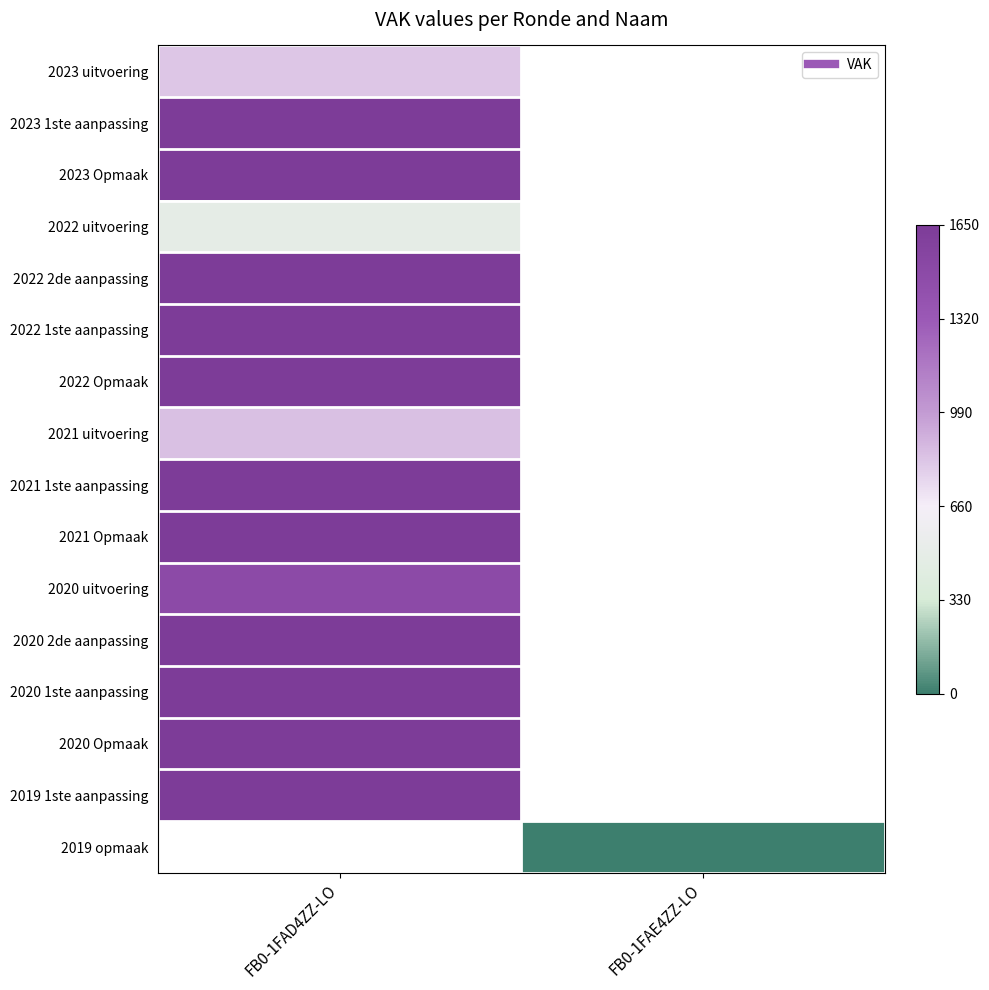

Which label corresponds to the smallest value in the chart?

FB0-1FAE4ZZ-LO